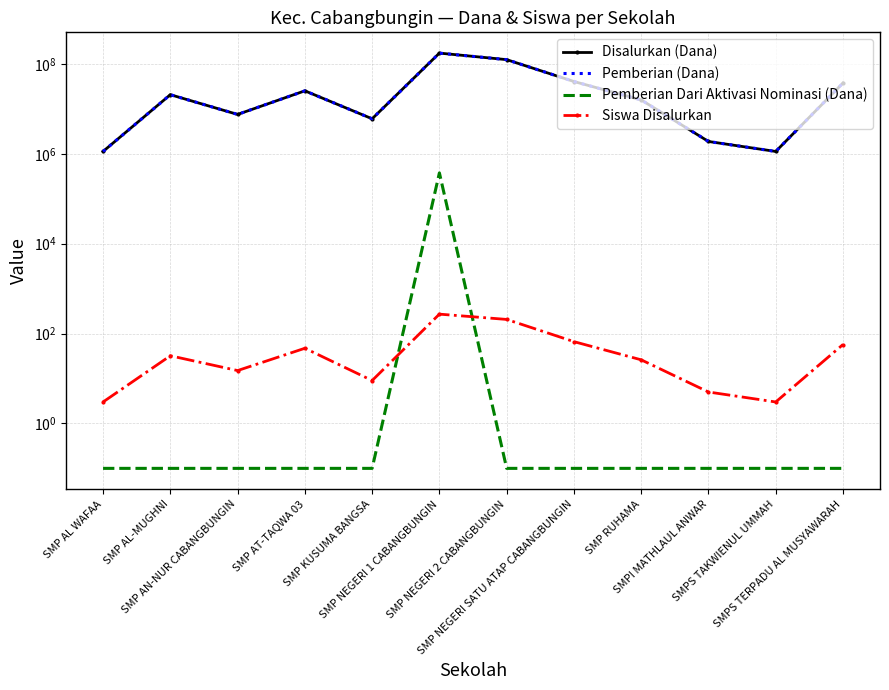

Between SMPS TAKWIENUL UMMAH and SMPI MATHLAUL ANWAR, which is larger?

SMPI MATHLAUL ANWAR